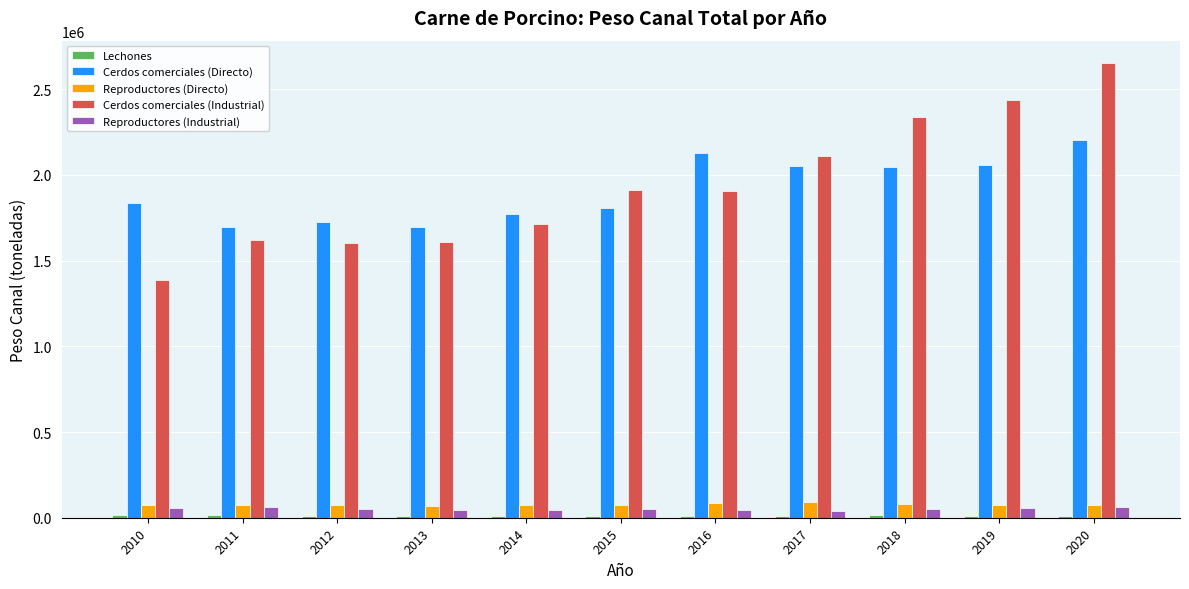

What is the value of the Reproductores (Industrial) bar at the 7th from the left?

44557.5